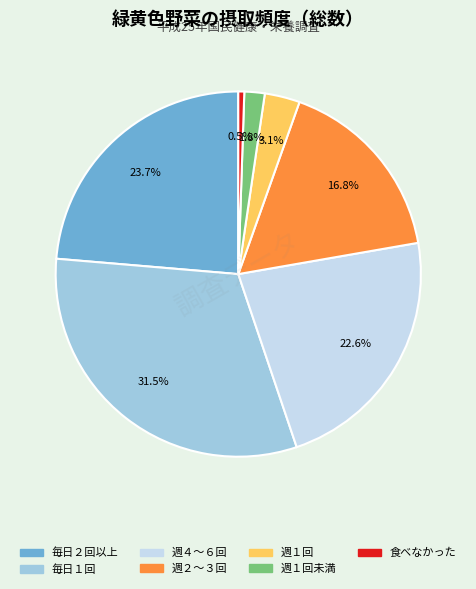

Is there any slice that represents more than half of the pie?

No